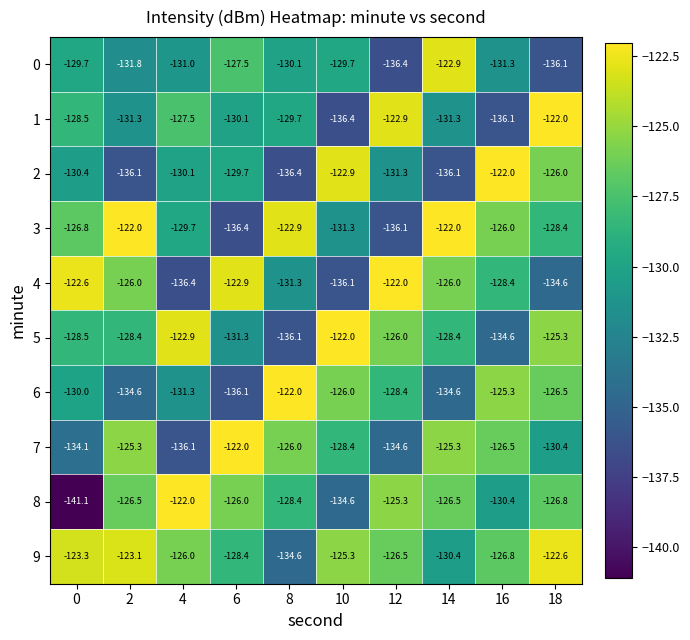

Which category has the highest value in the 5 series?

10